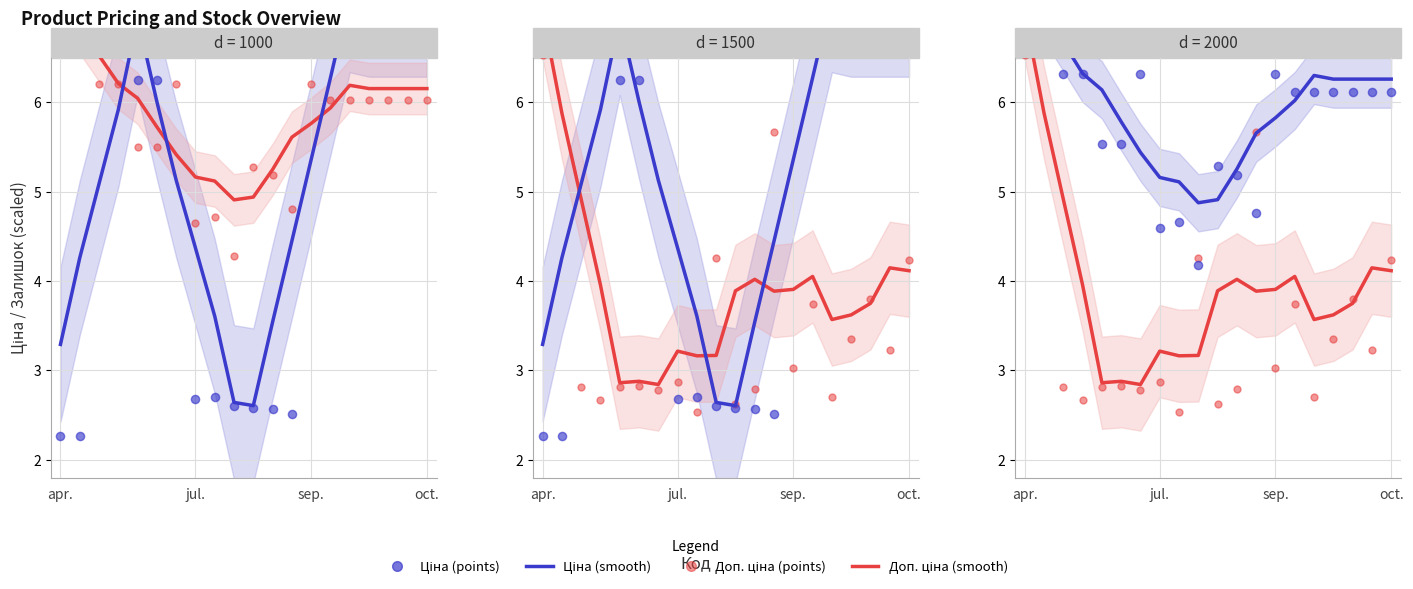

What is the total value across all series at oct.?

20.7